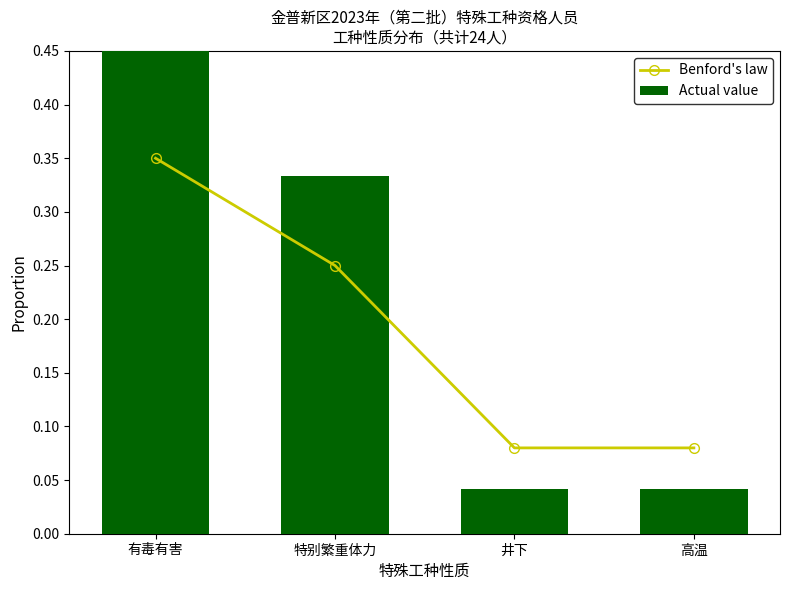

List the series in order of their peak value, highest first.

Actual value, Benford's law